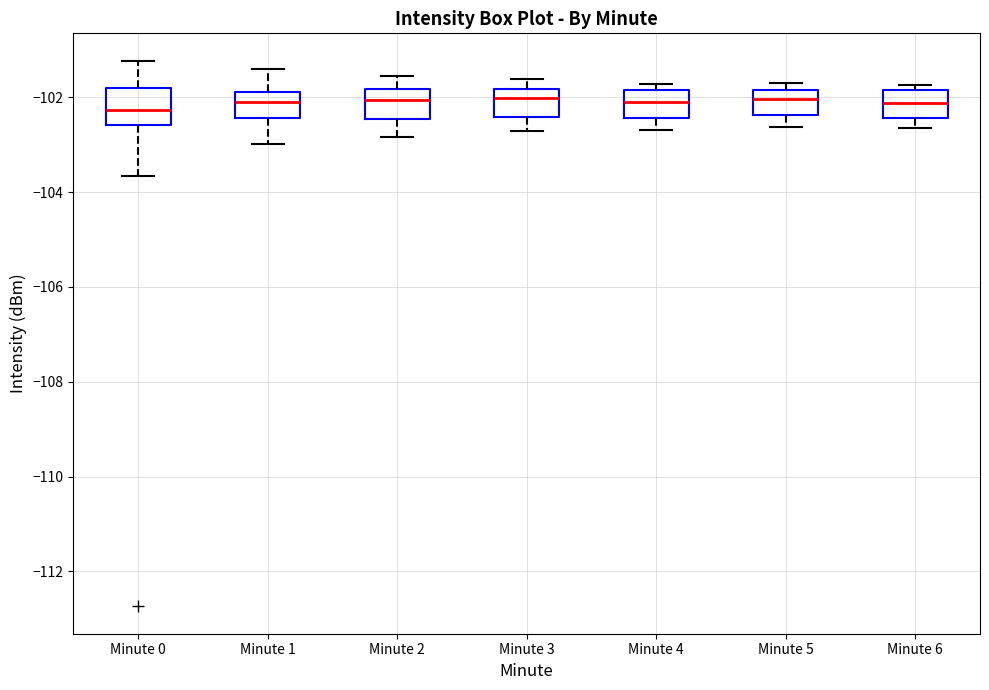

Where is the lower edge of the box for Minute 1 on the y-axis? The values are not printed on the chart, so give them approximately, as read against the axis.

-102.4